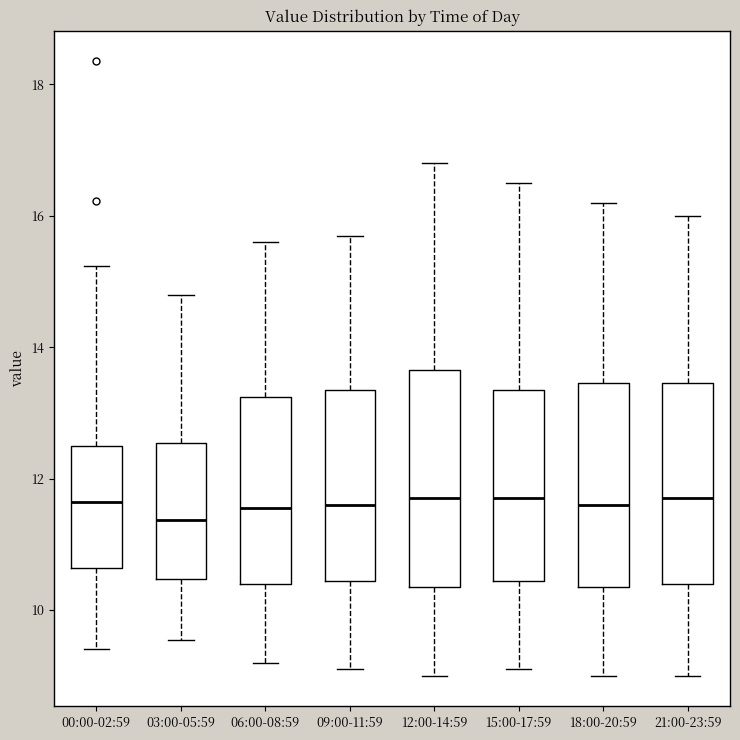

Where does the median line of the box for 15:00-17:59 sit on the y-axis? The values are not printed on the chart, so give them approximately, as read against the axis.

11.8